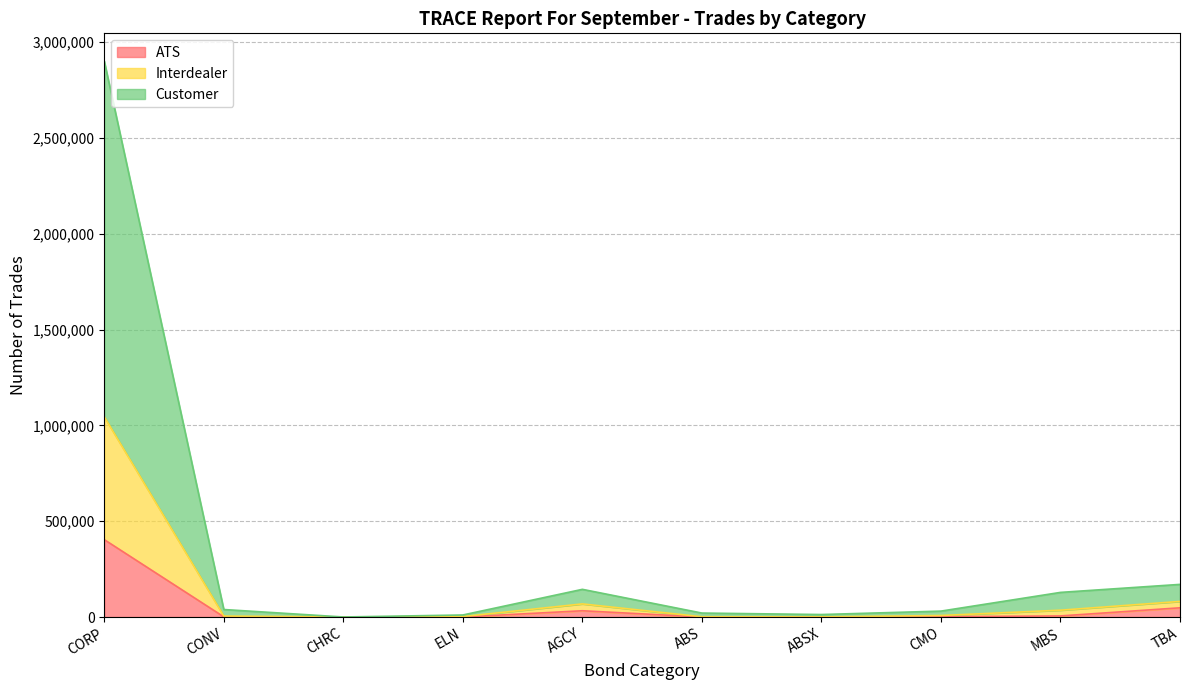

At which label does ATS reach its peak?

CORP